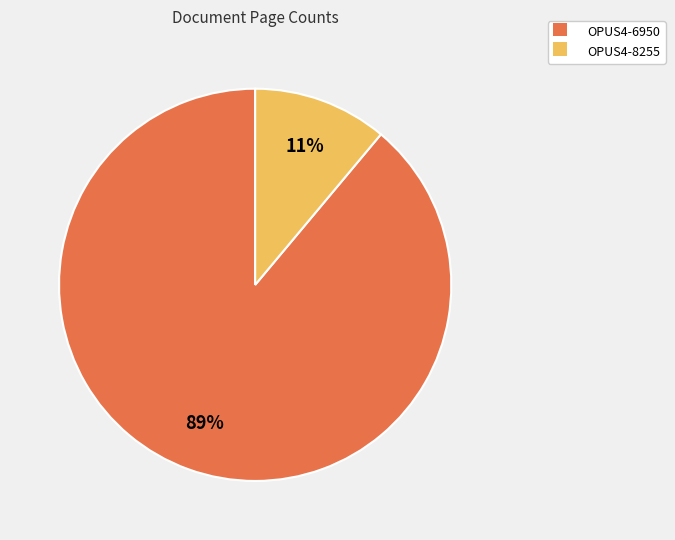

Which category has the biggest portion of the pie?

OPUS4-6950